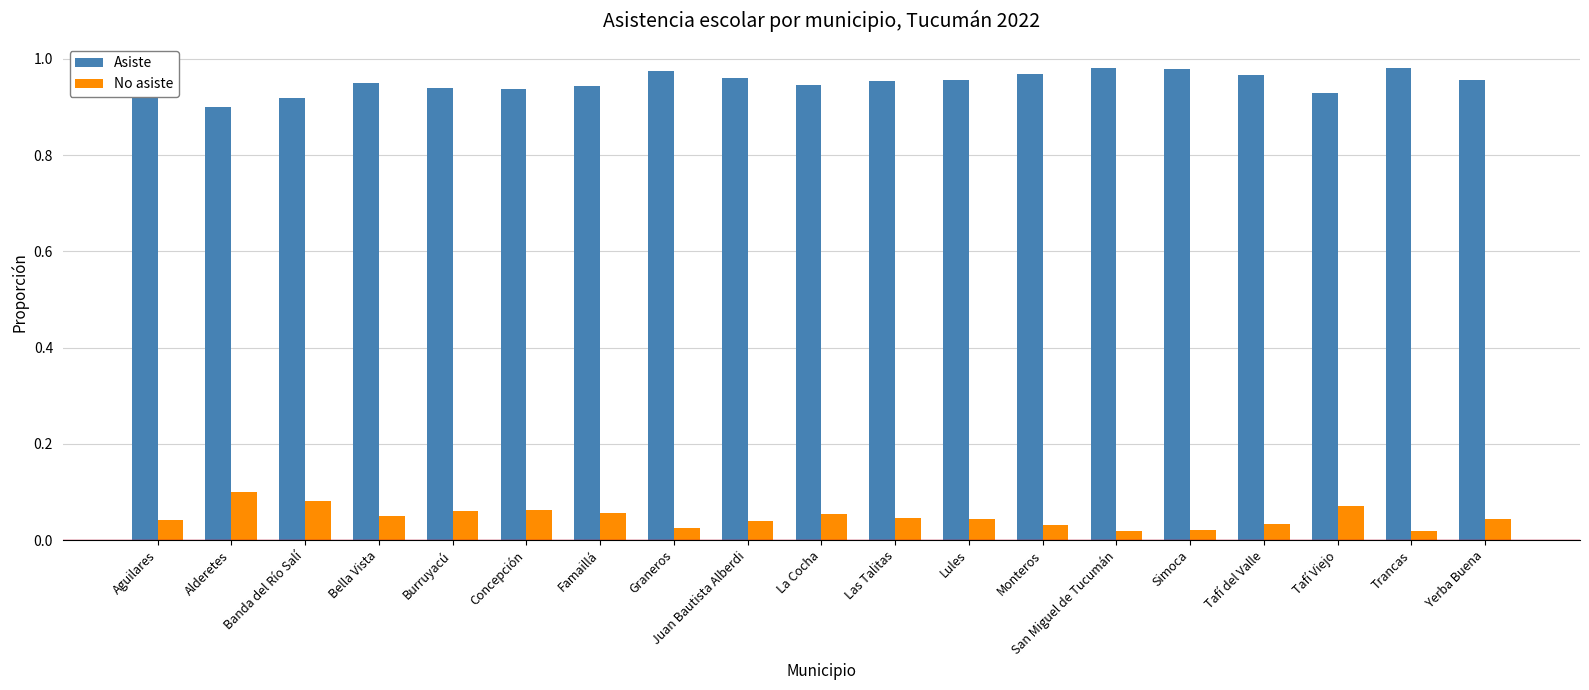

Are the bars horizontal?

No